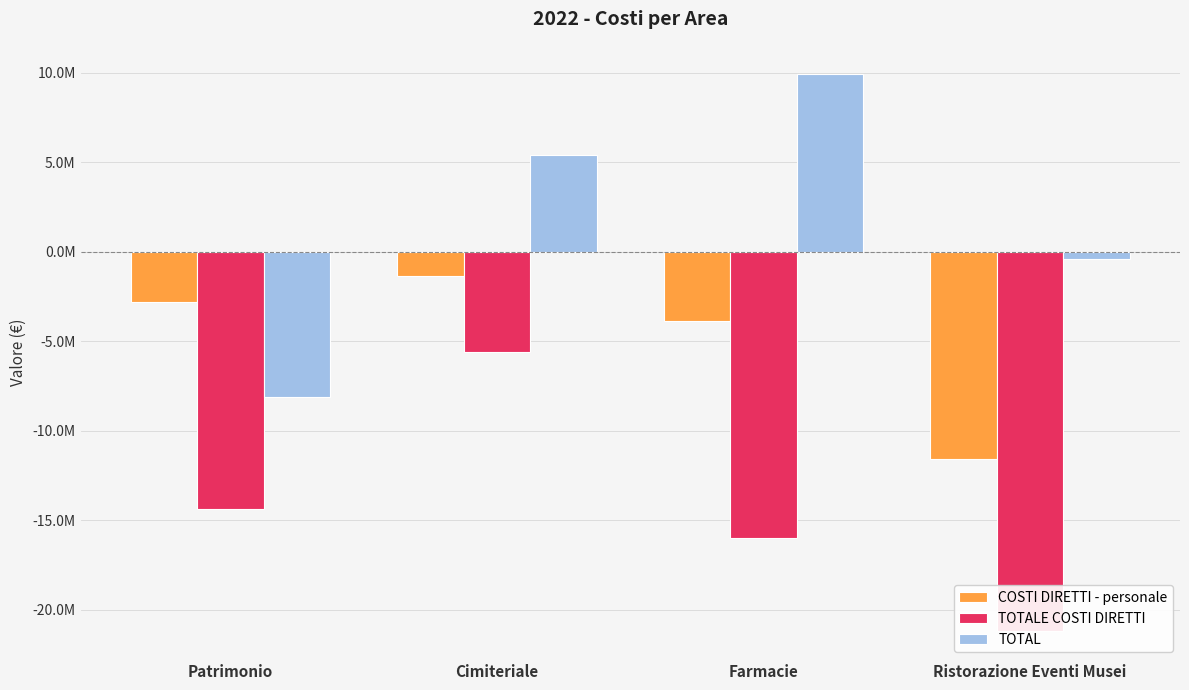

Rank the series at Ristorazione Eventi Musei from lowest to highest value.

TOTALE COSTI DIRETTI, COSTI DIRETTI - personale, TOTAL